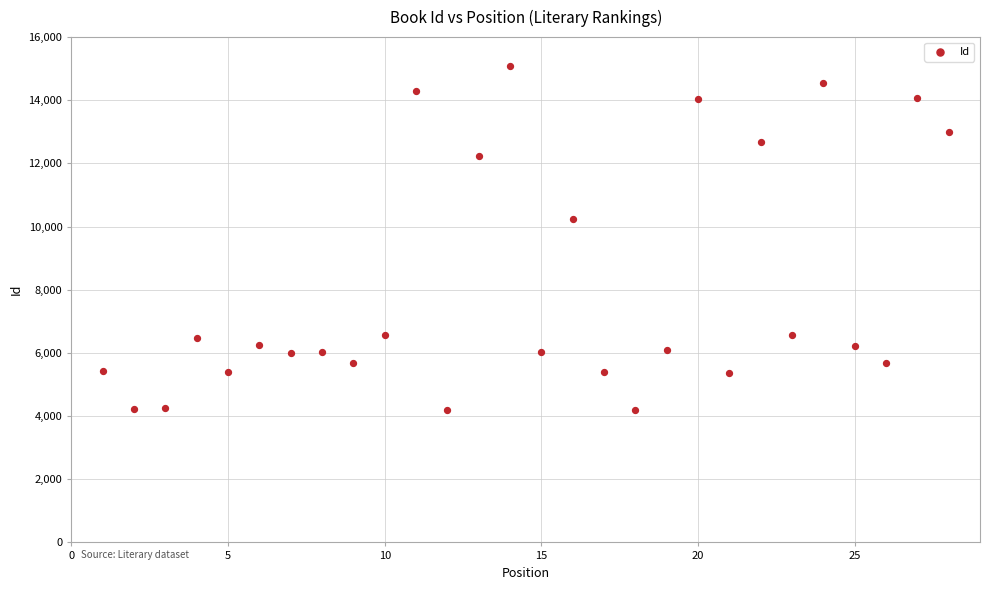

What Y value in the scatter plot is closest to 9633?

10240